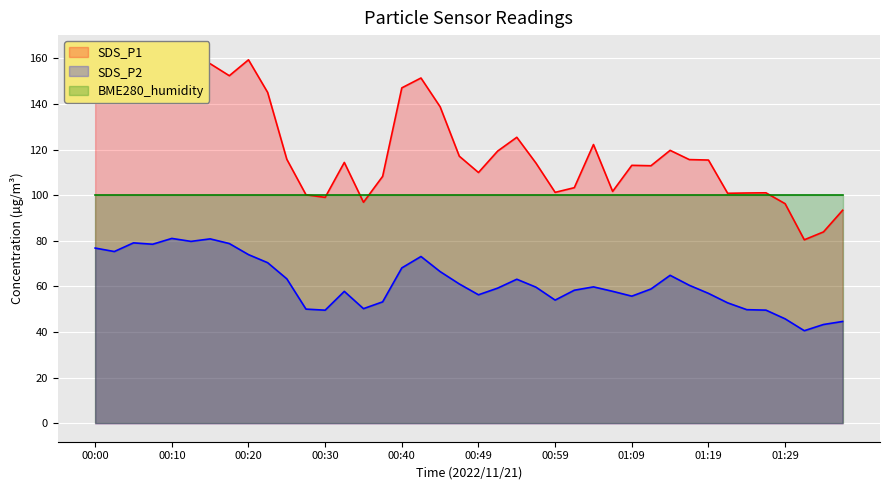

The SDS_P2 series shows 26.1 at 01:09. True or false?

False